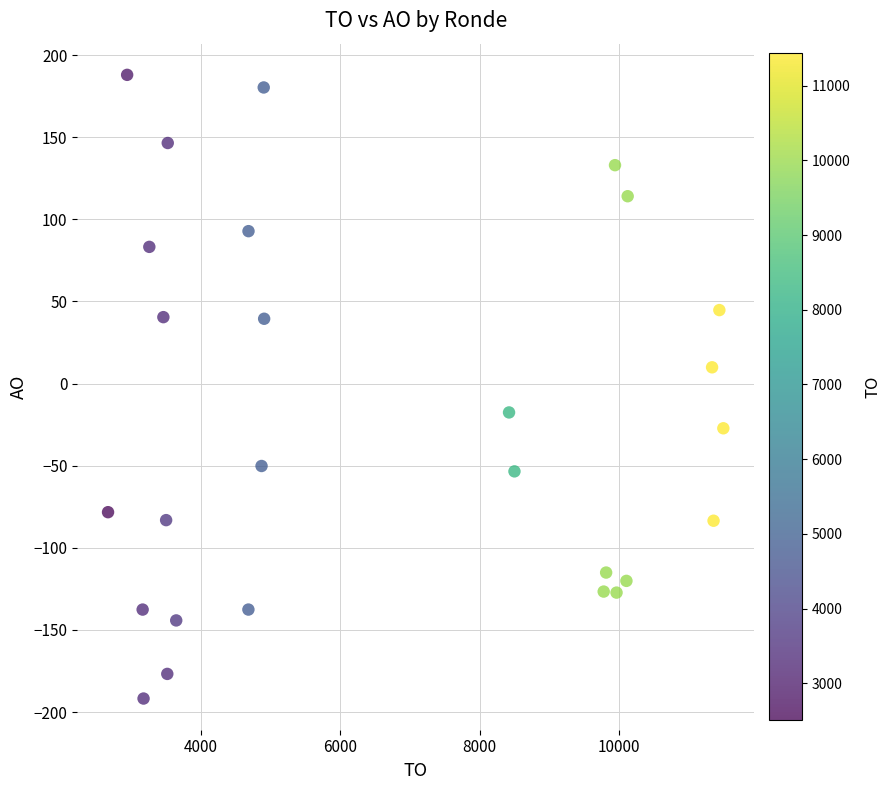

What is the range of X values (max minus min)?

8826.3